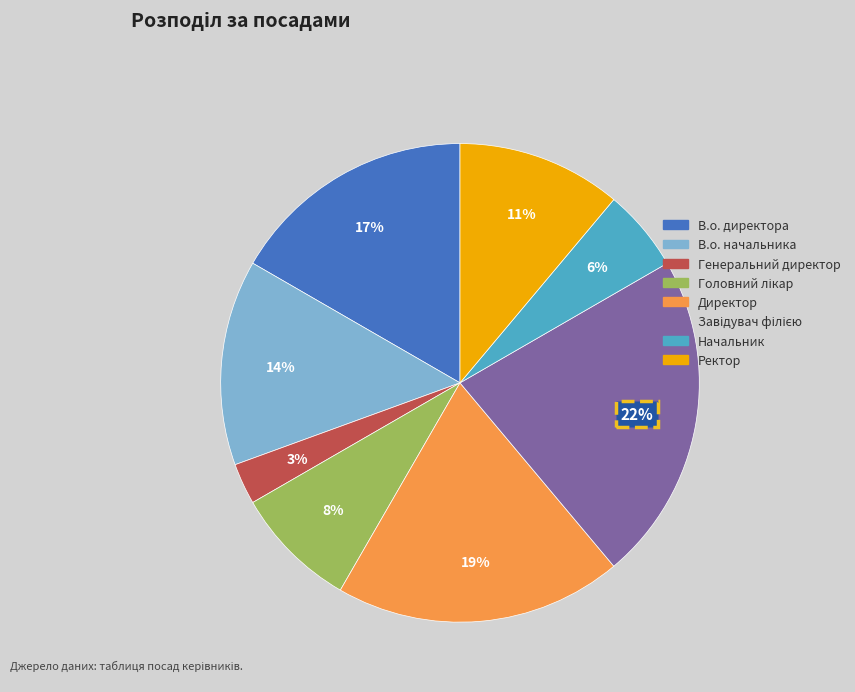

What is the smallest slice in the pie chart?

Генеральний директор